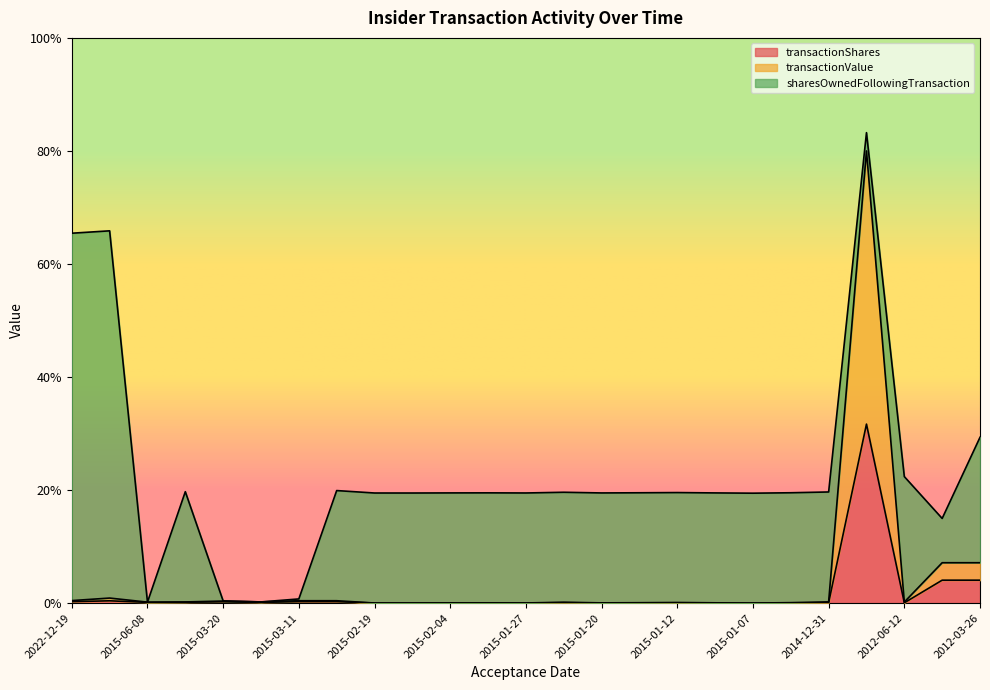

What are all the series names shown in the legend?

transactionShares, transactionValue, sharesOwnedFollowingTransaction